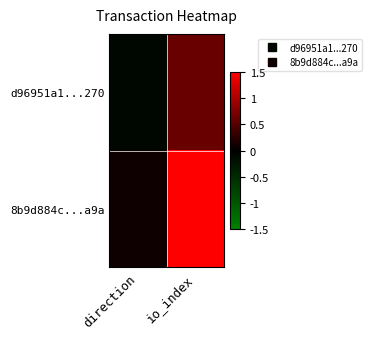

Between direction and io_index, which series saw the biggest shift?

8b9d884c...a9a